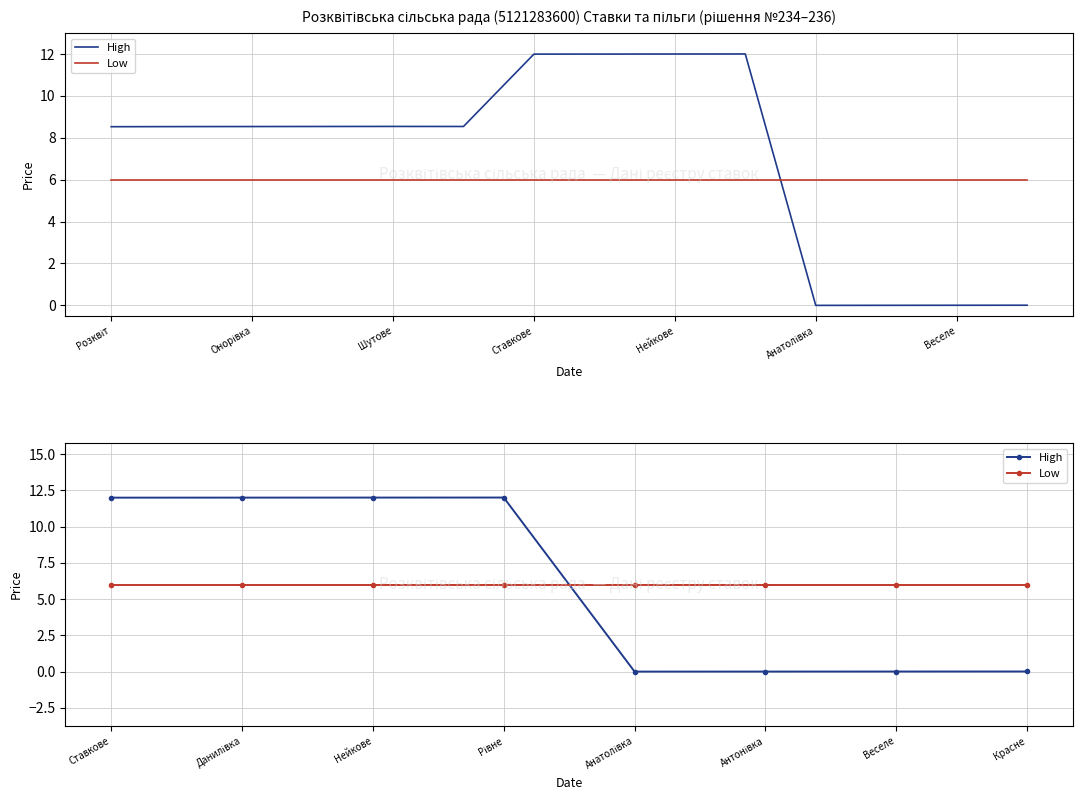

What is the difference between the second highest and second lowest values in the High series?

12.0